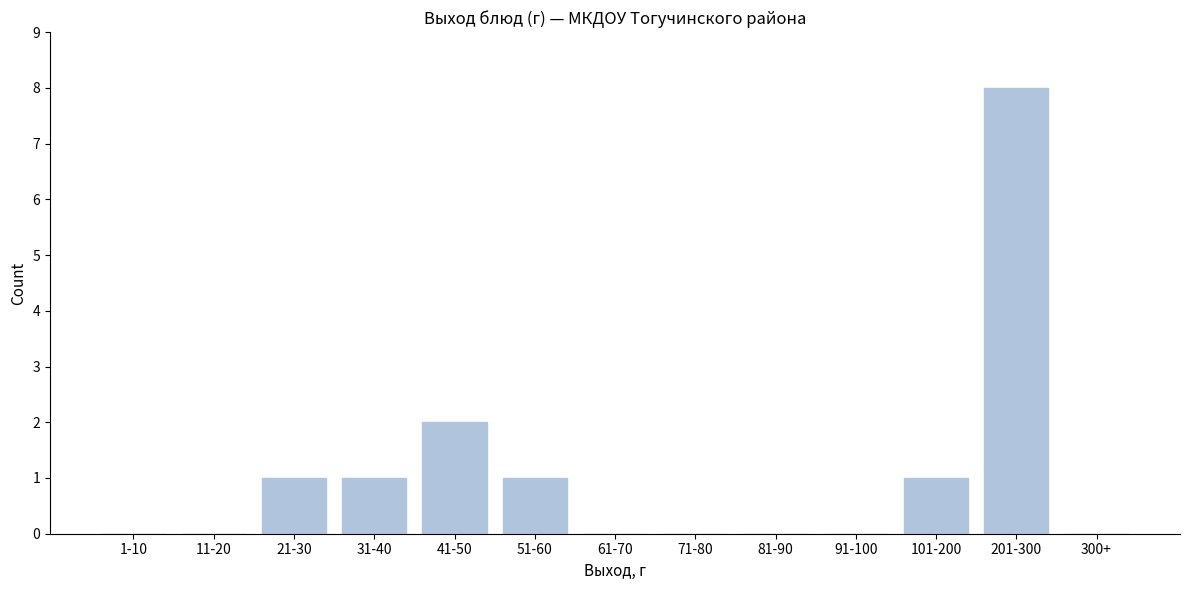

Reading left to right, what are all the values shown in this chart?

1-10=0	11-20=0	21-30=1	31-40=1	41-50=2	51-60=1	61-70=0	71-80=0	81-90=0	91-100=0	101-200=1	201-300=8	300+=0